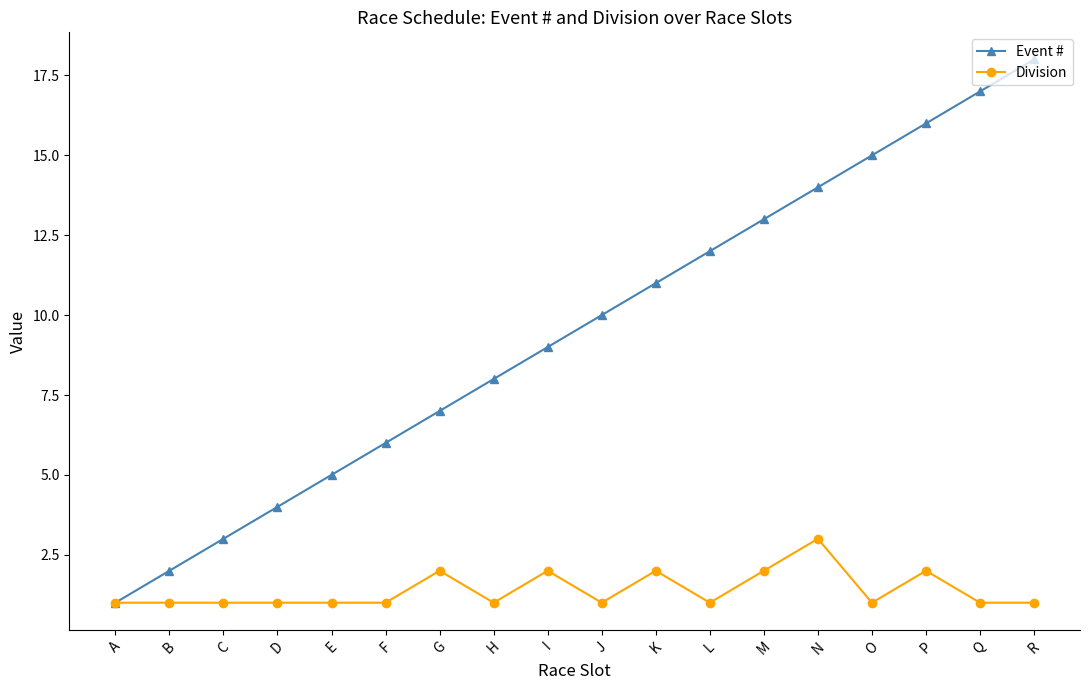

Reading right to left, extract all data points from this chart.

Event #: 18	17	16	15	14	13	12	11	10	9	8	7	6	5	4	3	2	1
Division: 1	1	2	1	3	2	1	2	1	2	1	2	1	1	1	1	1	1